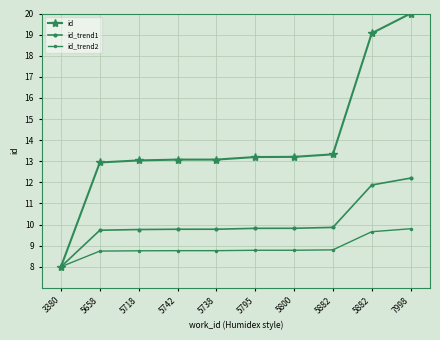

Does the chart display data point markers on the line(s)?

Yes